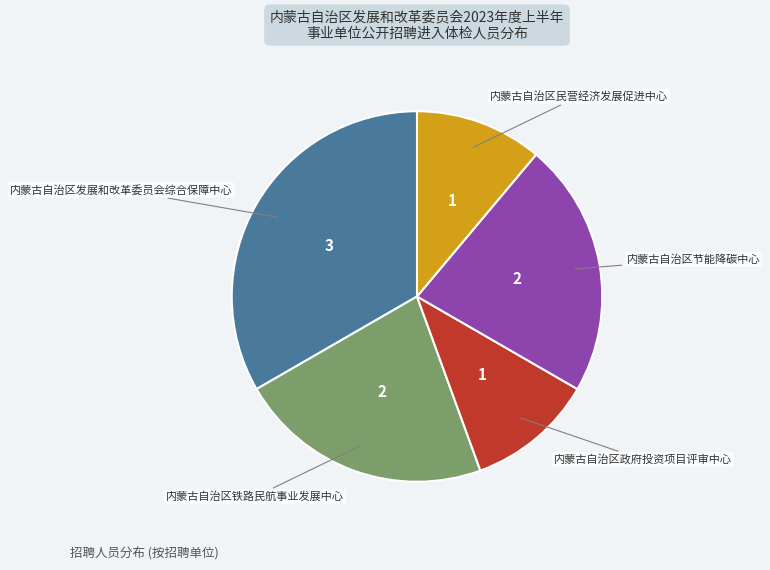

Count the number of slices in the pie.

5